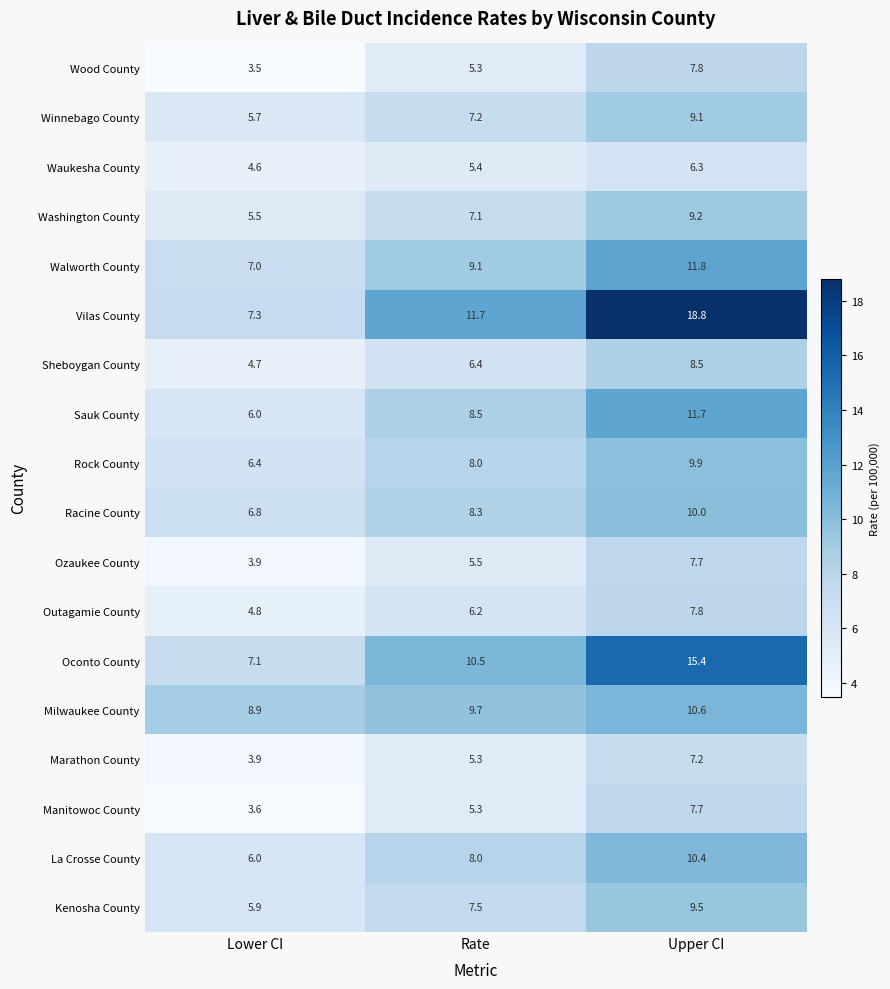

Which series has the largest range (max minus min)?

Vilas County